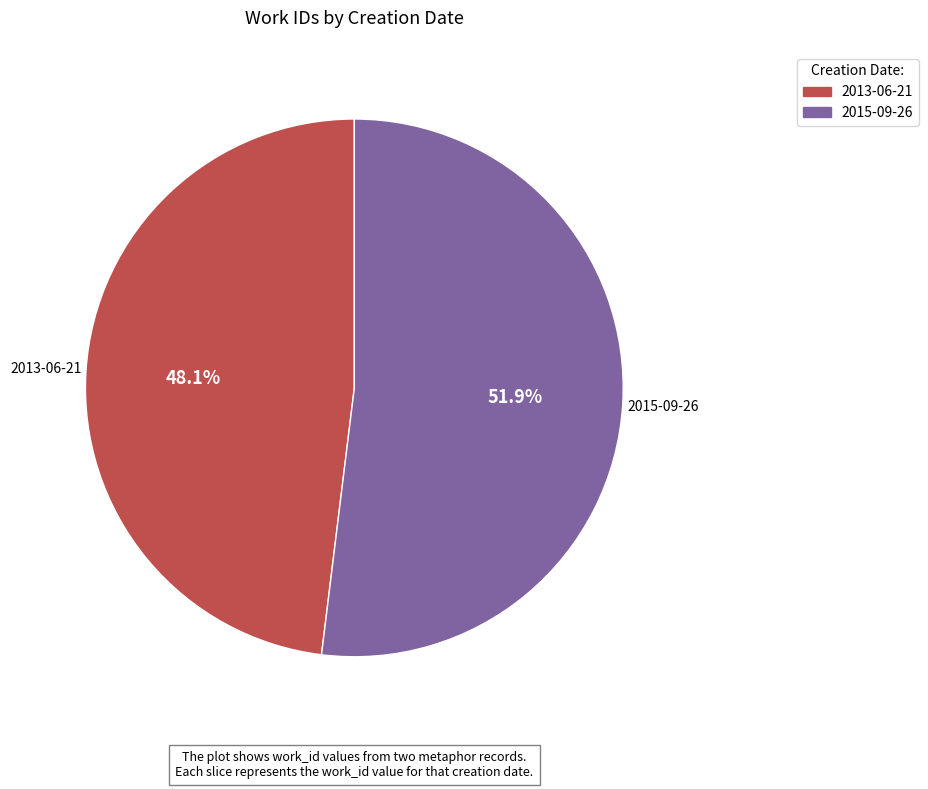

To the nearest percent, what percentage of the pie is 2015-09-26?

52%